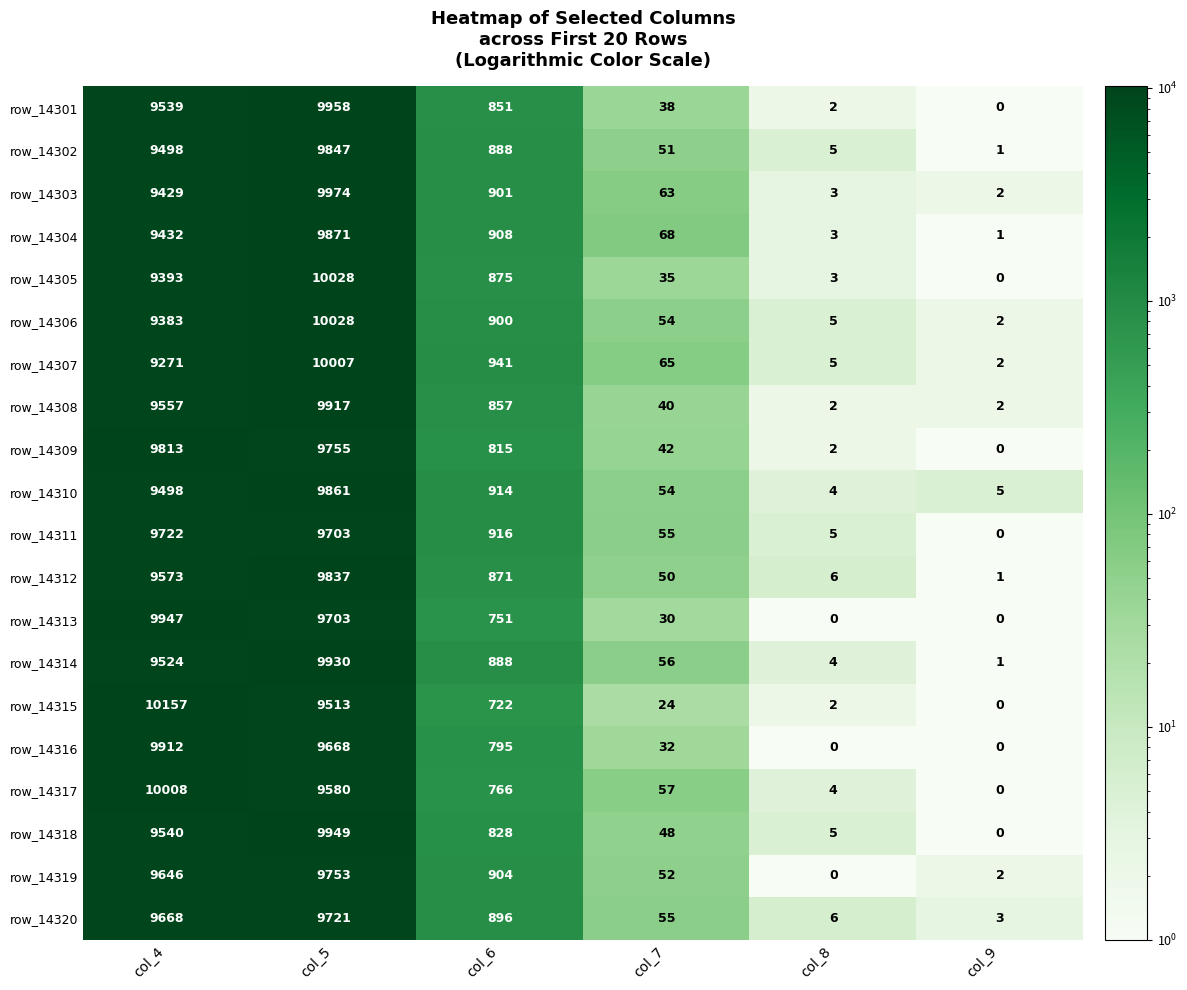

Rank the categories by row_14302 value from lowest to highest.

col_9, col_8, col_7, col_6, col_4, col_5